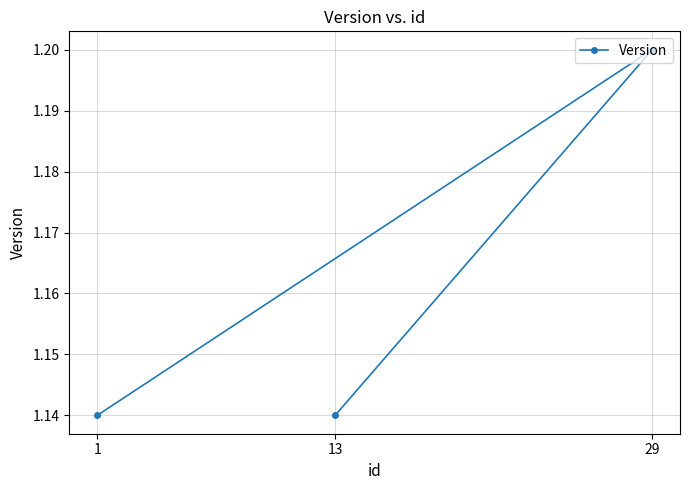

Is it true that the value at 13 is 1.1?

True